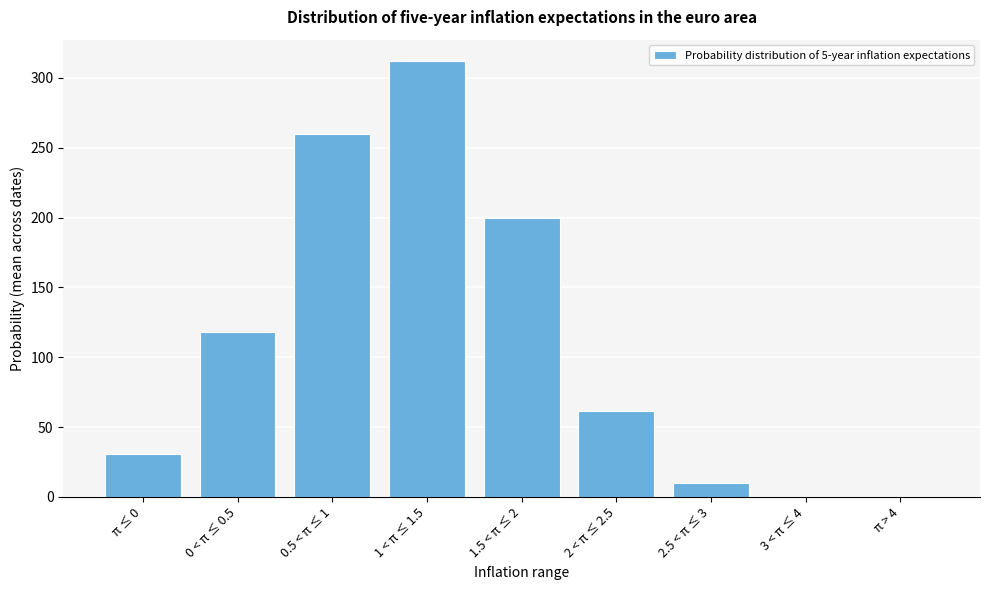

Reading right to left, transcribe all the data shown in this chart.

π > 4=0.0	3 < π ≤ 4=0.0	2.5 < π ≤ 3=10.0	2 < π ≤ 2.5=61.7	1.5 < π ≤ 2=200.0	1 < π ≤ 1.5=311.7	0.5 < π ≤ 1=259.6	0 < π ≤ 0.5=117.8	π ≤ 0=30.4